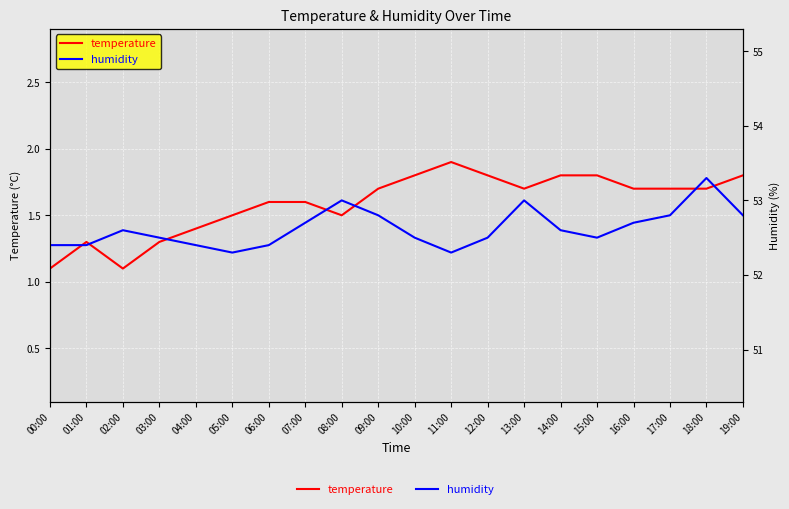

True or false: humidity and temperature intersect in this chart.

False